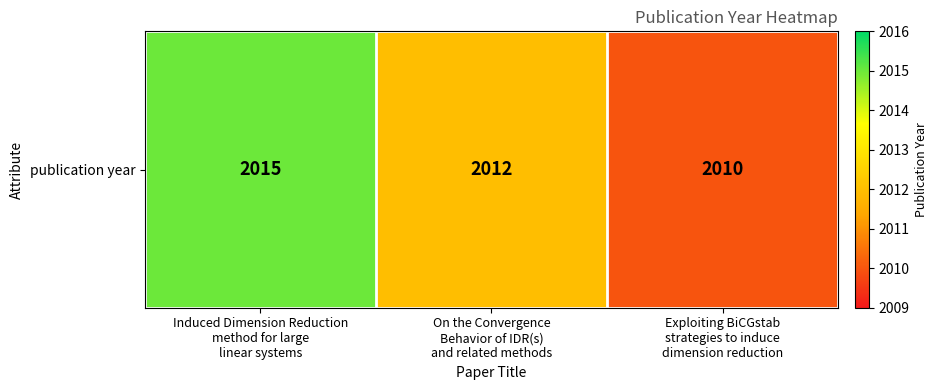

Reading right to left, transcribe all the data shown in this chart.

Exploiting BiCGstab
strategies to induce
dimension reduction=2010	On the Convergence
Behavior of IDR(s)
and related methods=2012	Induced Dimension Reduction
method for large
linear systems=2015